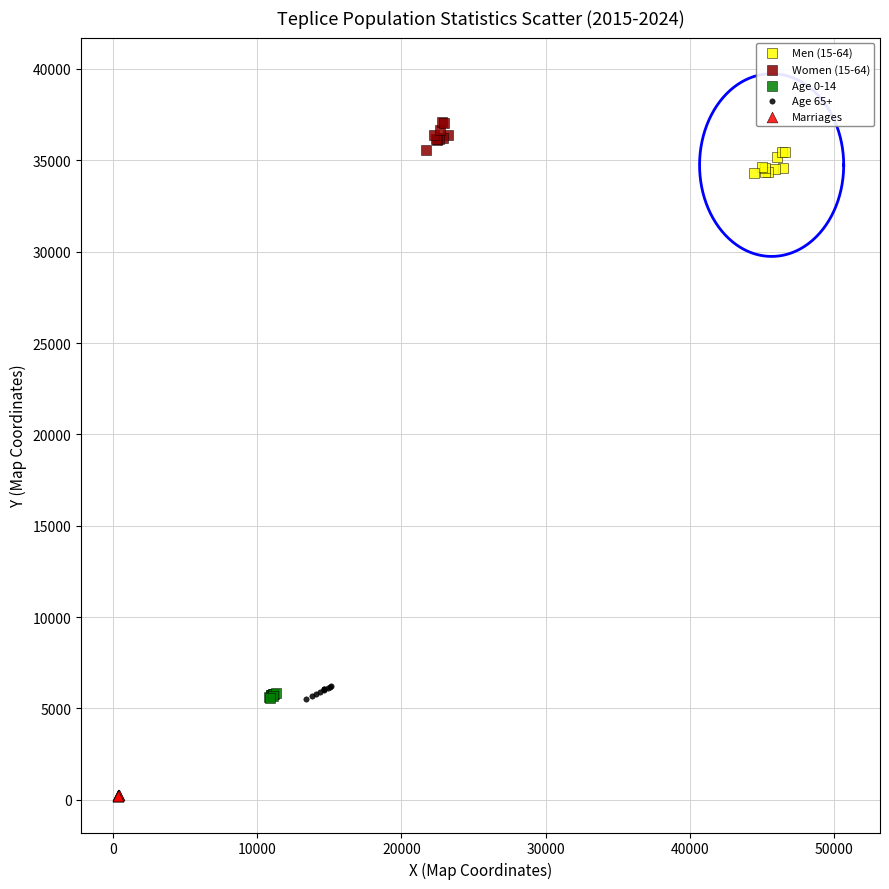

Which series has the largest Y range (max minus min)?

Women (15-64)